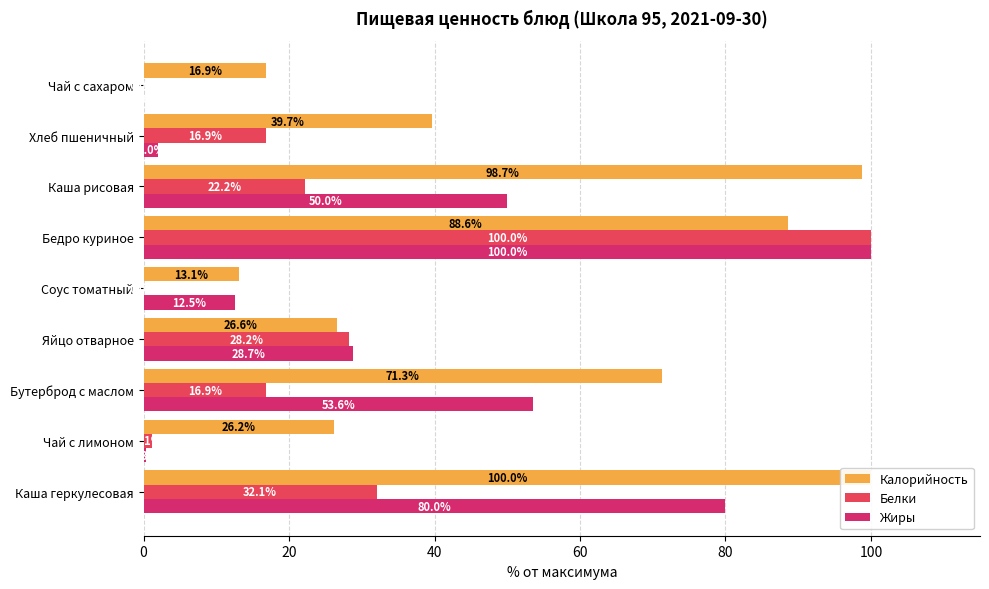

Which has a higher value, Каша рисовая or Соус томатный?

Каша рисовая